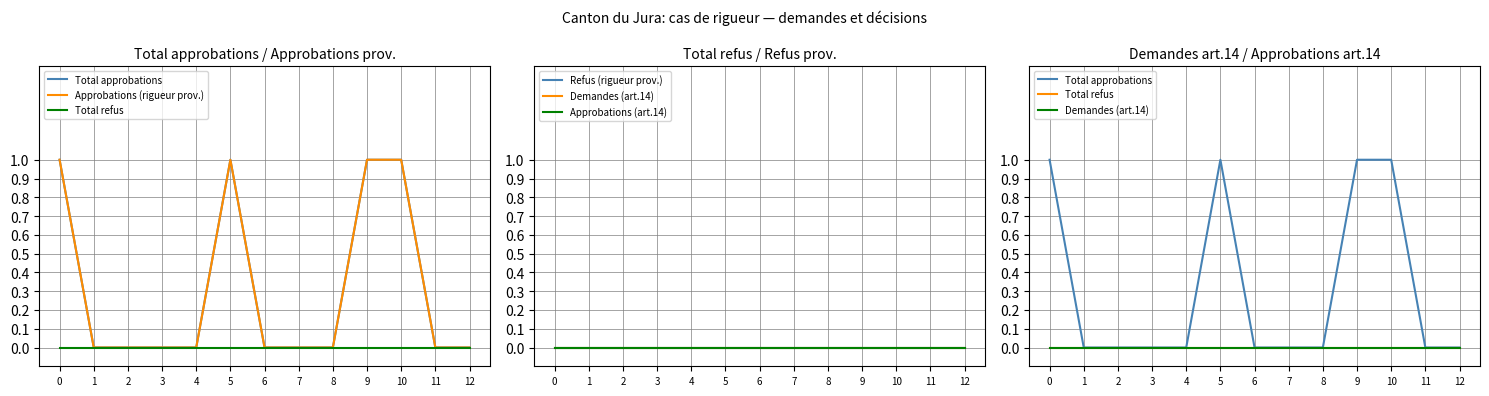

True or false: Approbations (rigueur prov.) and Total approbations intersect in this chart.

False